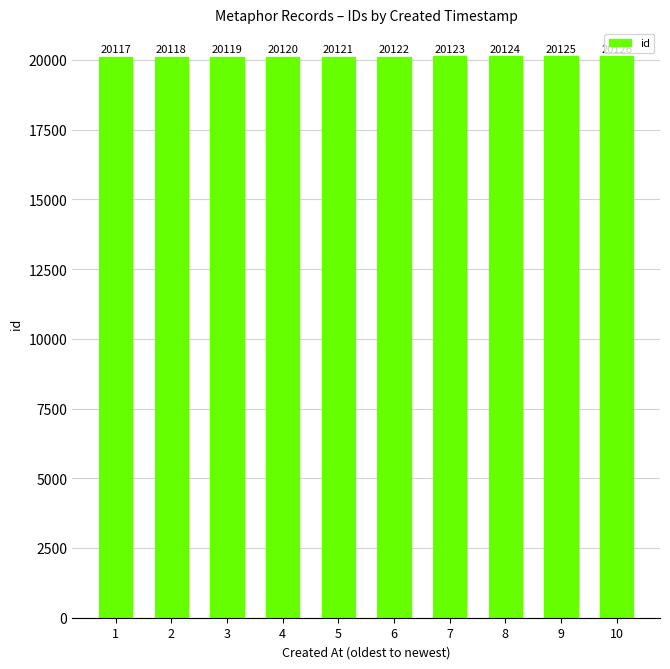

How many distinct data groups are displayed?

1